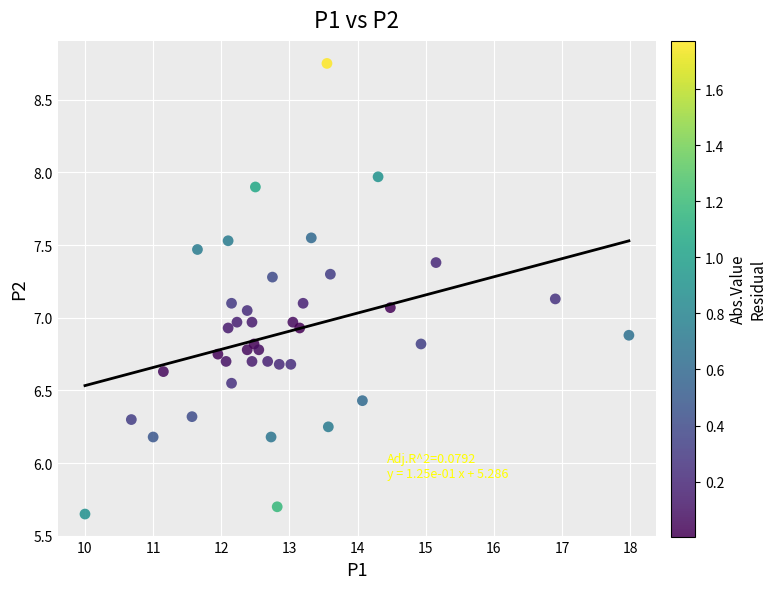

What is the range of X values (max minus min)?

8.0